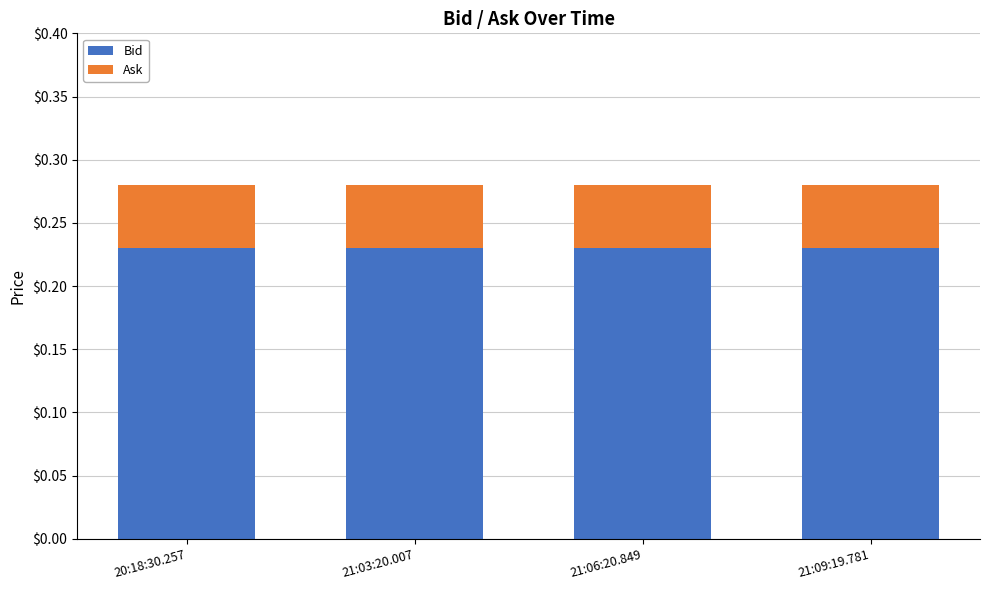

True or false: Bid has a value of 0.4 at 21:06:20.849.

False